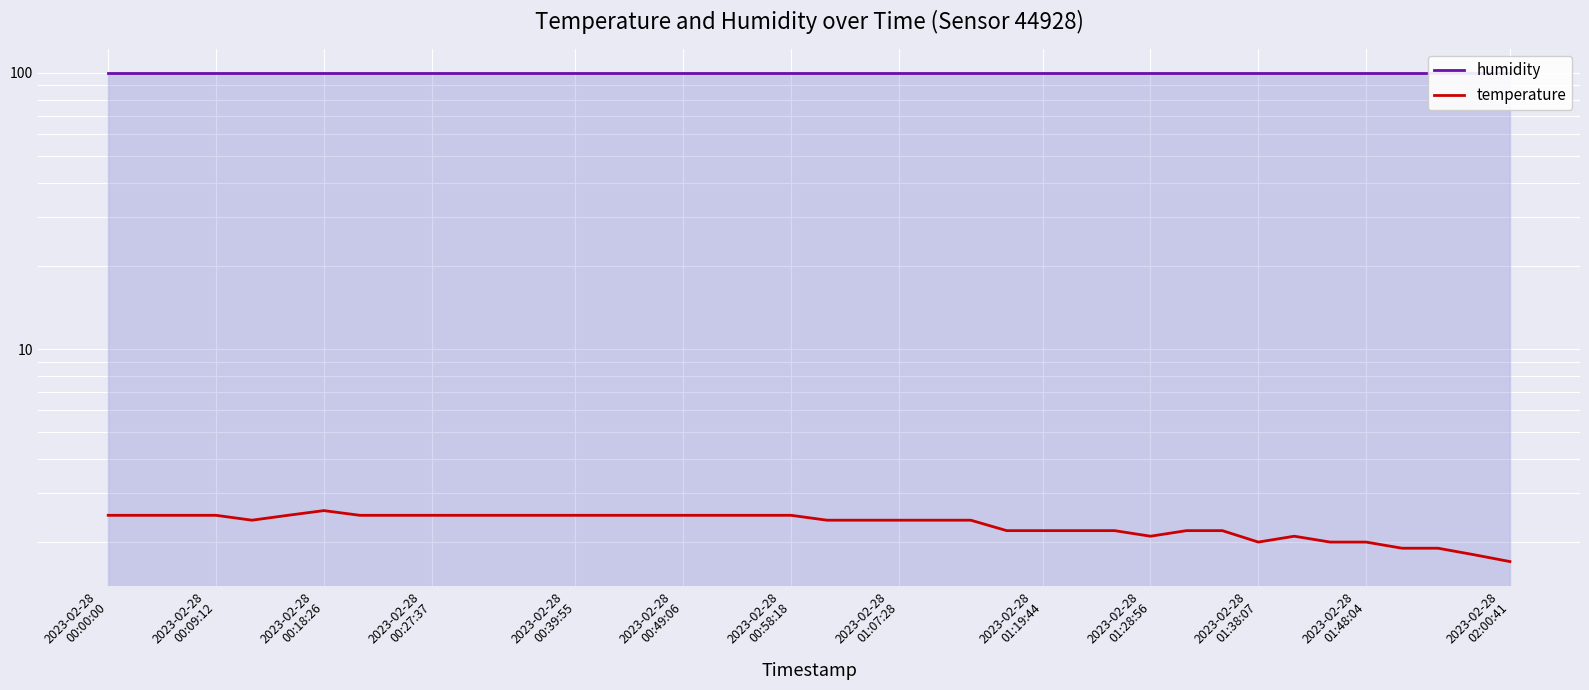

The temperature series shows 1.4 at 2023-02-28
00:18:26. True or false?

False